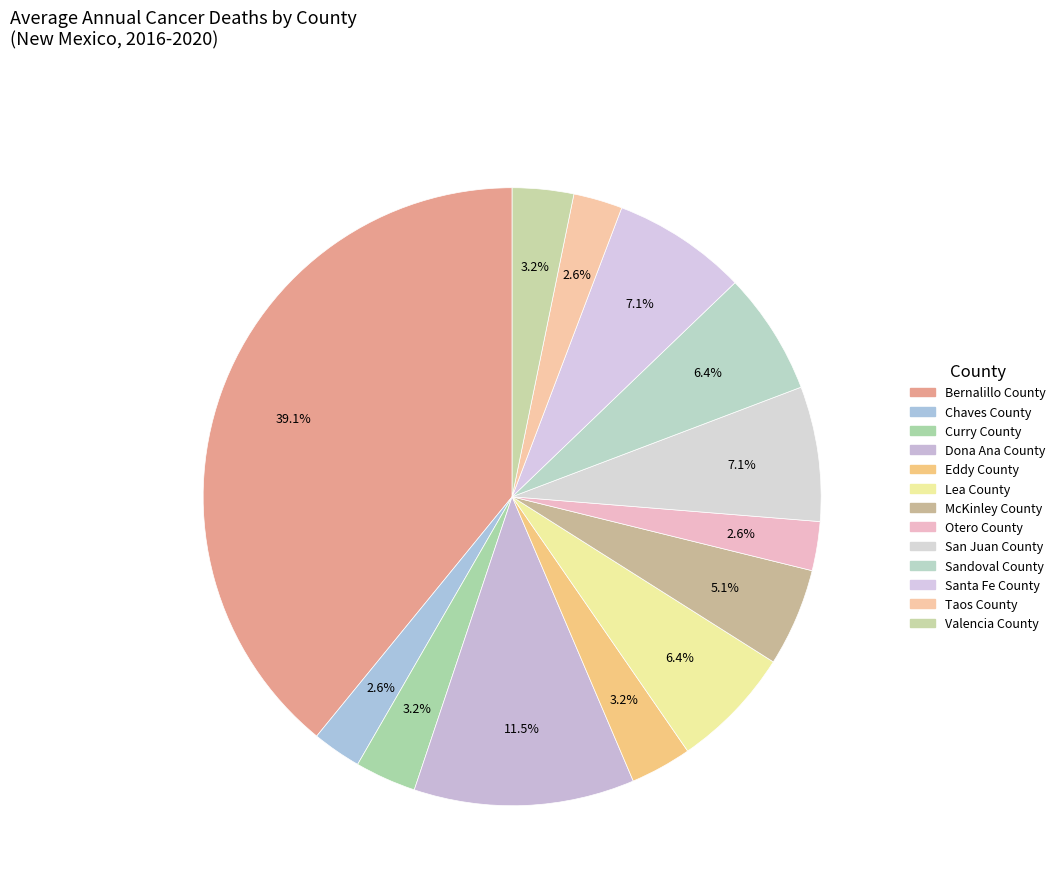

How many segments does this pie chart have?

13